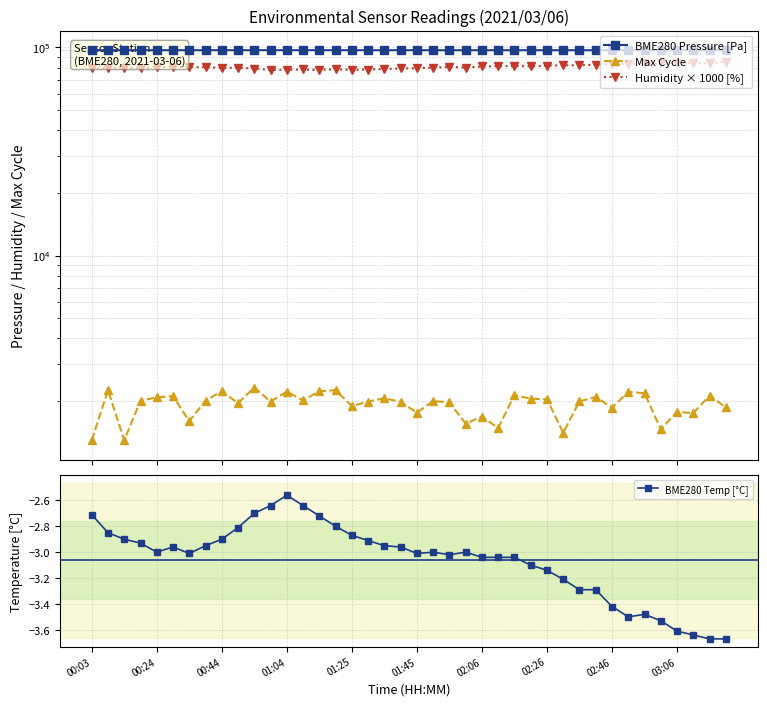

What is the approximate value of BME280 Temp [°C] at 30?

-3.3